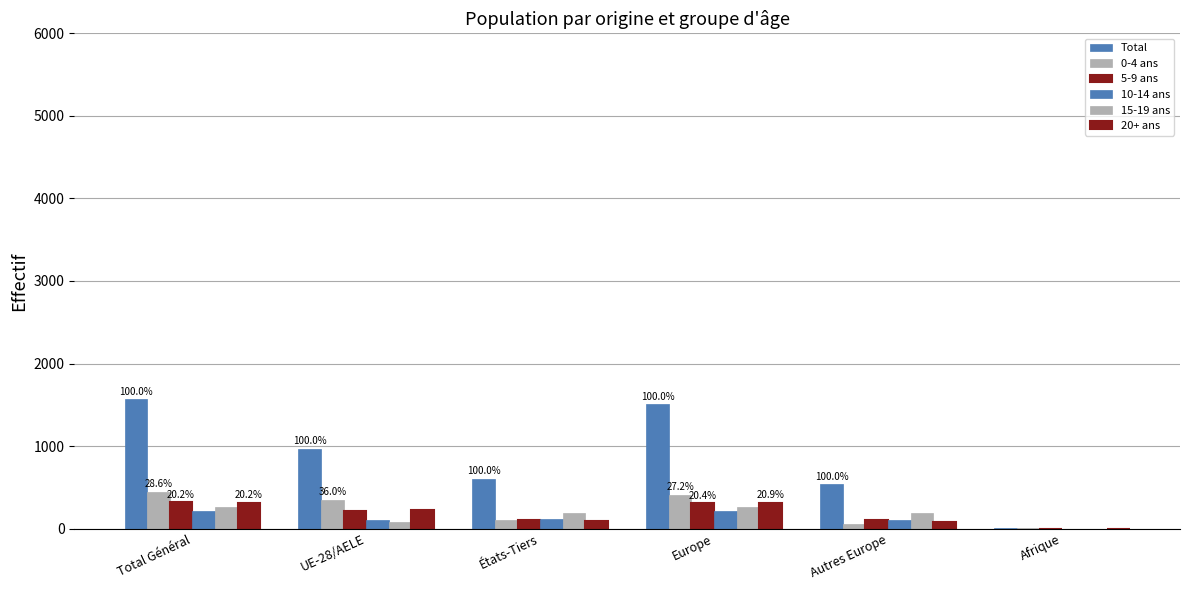

Does the chart contain stacked bars?

No